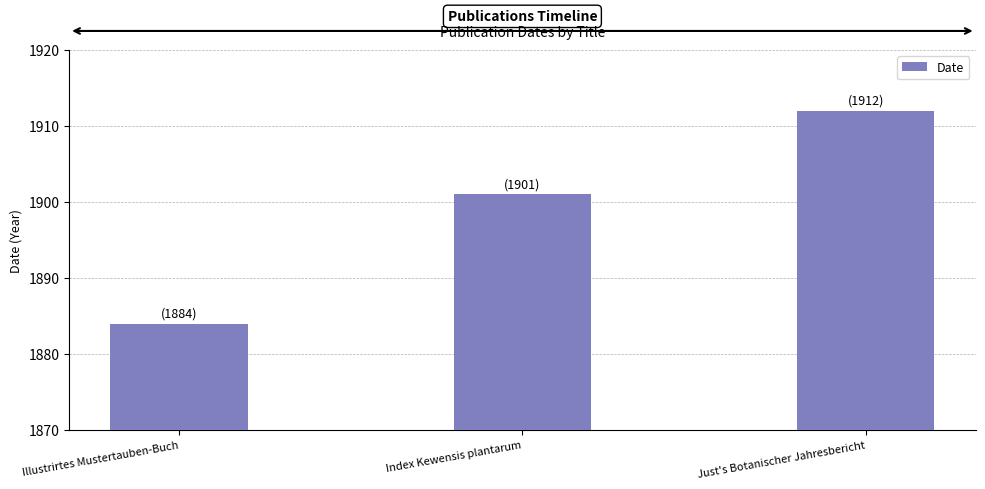

Where is the data nearest to the value 1898?

Index Kewensis plantarum